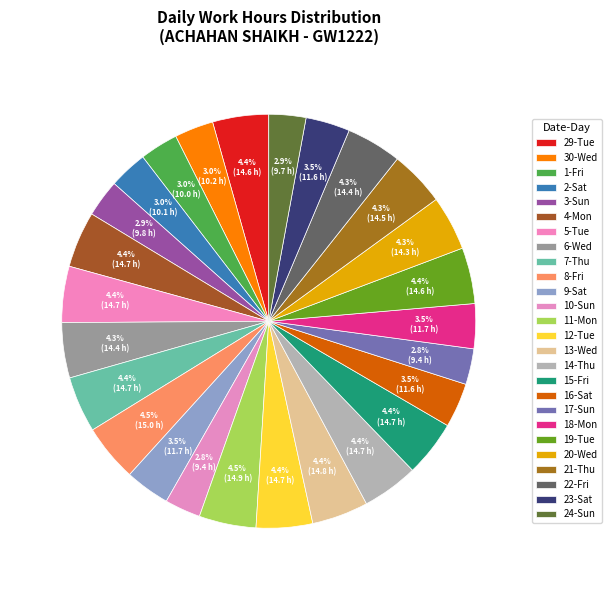

How many slices are in this pie chart?

26